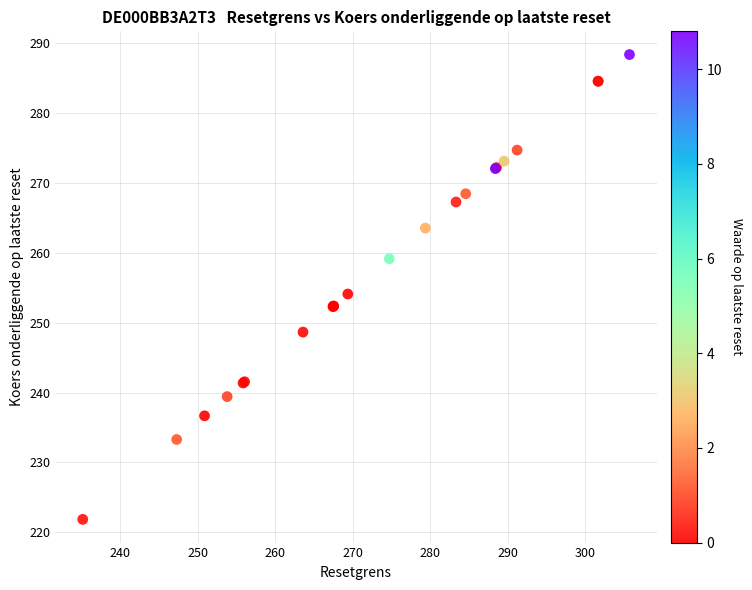

What Y value in the scatter plot is closest to 255?

254.1